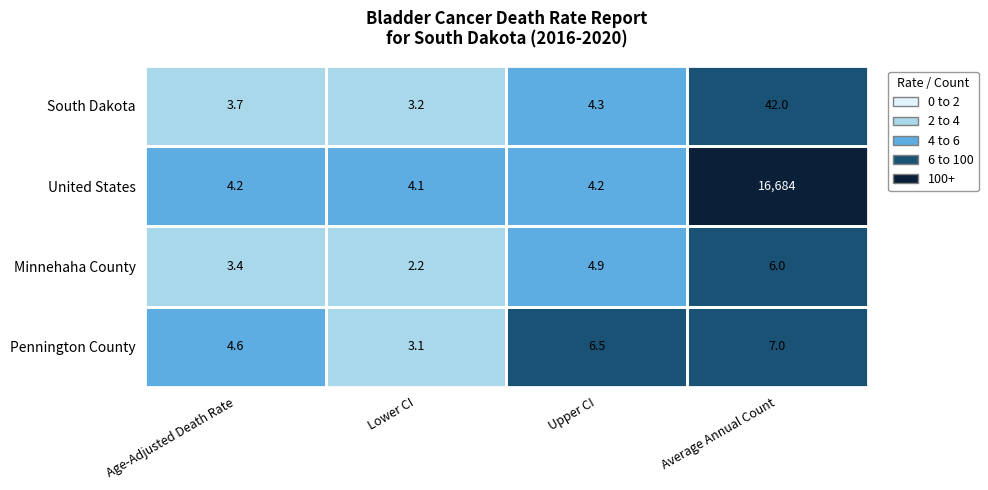

What is the greatest value displayed?

16684.0